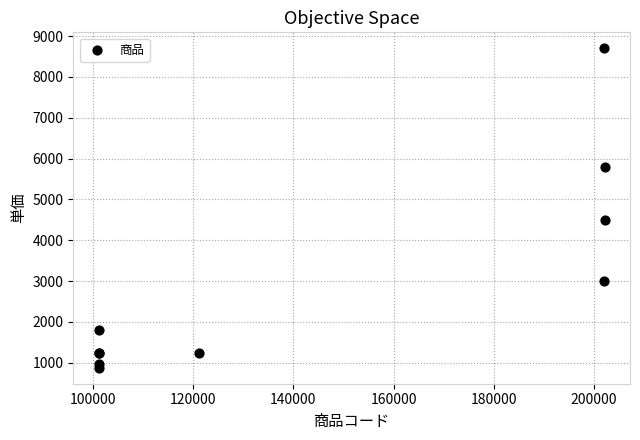

What Y value in the scatter plot is closest to 4790?

4500